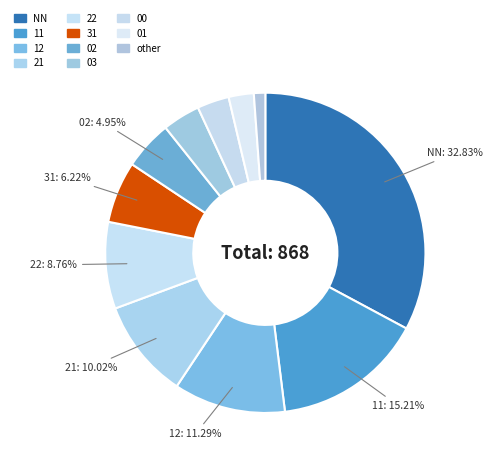

What is the change in value from 00 to 01?

-6